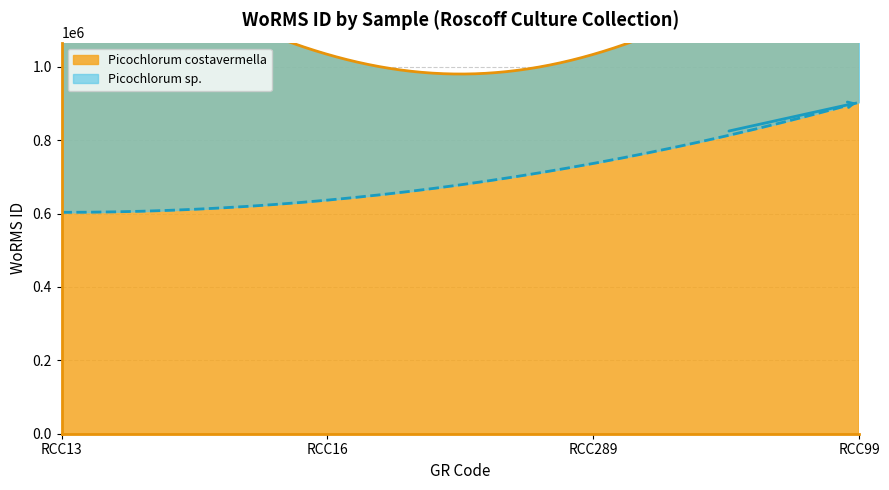

What is the label of the 1st point from the right?

RCC99